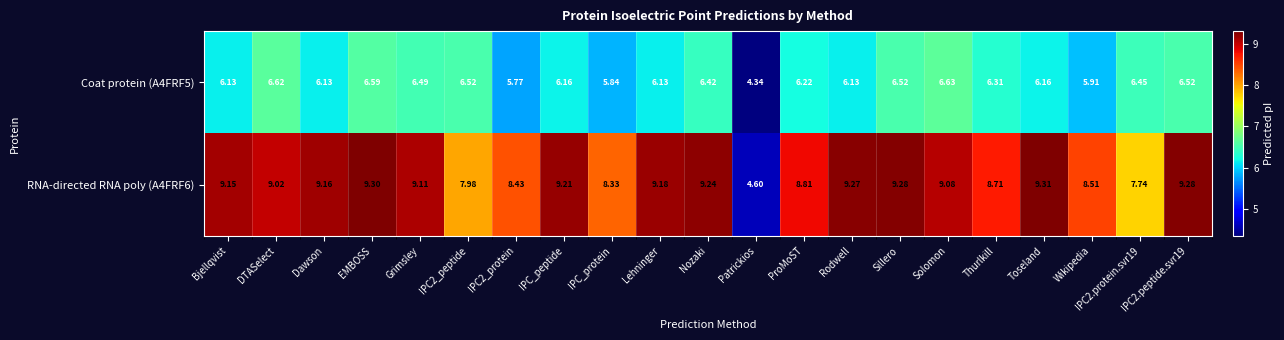

Which label corresponds to the largest value in the chart?

Toseland